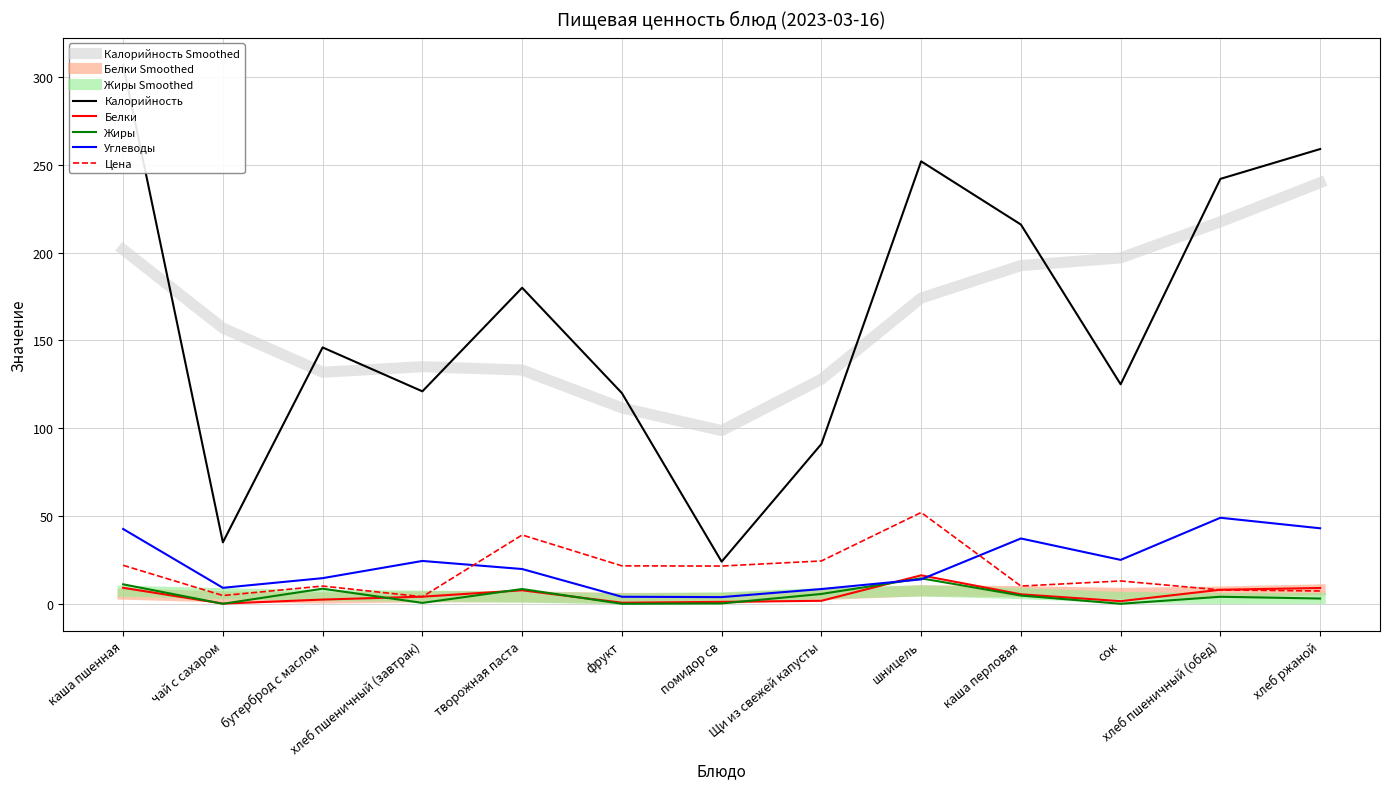

Reading left to right, transcribe all the data shown in this chart.

Калорийность: каша пшенная=307.0	чай с сахаром=35.0	бутерброд с маслом=146.0	хлеб пшеничный (завтрак)=121.0	творожная паста=180.0	фрукт=120.0	помидор св=24.0	Щи из свежей капусты=91.0	шницель=252.0	каша перловая=216.0	сок=125.0	хлеб пшеничный (обед)=242.0	хлеб ржаной=259.0
Белки: каша пшенная=9.1	чай с сахаром=0.1	бутерброд с маслом=2.4	хлеб пшеничный (завтрак)=4.0	творожная паста=7.7	фрукт=0.6	помидор св=1.1	Щи из свежей капусты=1.7	шницель=16.2	каша перловая=5.4	сок=1.5	хлеб пшеничный (обед)=8.0	хлеб ржаной=9.0
Жиры: каша пшенная=11.1	чай с сахаром=0.0	бутерброд с маслом=8.6	хлеб пшеничный (завтрак)=0.5	творожная паста=8.4	фрукт=0.0	помидор св=0.2	Щи из свежей капусты=5.6	шницель=14.5	каша перловая=4.7	сок=0.0	хлеб пшеничный (обед)=4.0	хлеб ржаной=3.0
Углеводы: каша пшенная=42.6	чай с сахаром=9.1	бутерброд с маслом=14.6	хлеб пшеничный (завтрак)=24.4	творожная паста=19.8	фрукт=4.0	помидор св=3.8	Щи из свежей капусты=8.4	шницель=13.9	каша перловая=37.2	сок=25.0	хлеб пшеничный (обед)=49.0	хлеб ржаной=43.0
Цена: каша пшенная=21.9	чай с сахаром=4.7	бутерброд с маслом=10.1	хлеб пшеничный (завтрак)=4.0	творожная паста=39.2	фрукт=21.6	помидор св=21.5	Щи из свежей капусты=24.4	шницель=52.0	каша перловая=10.1	сок=13.0	хлеб пшеничный (обед)=7.9	хлеб ржаной=7.3